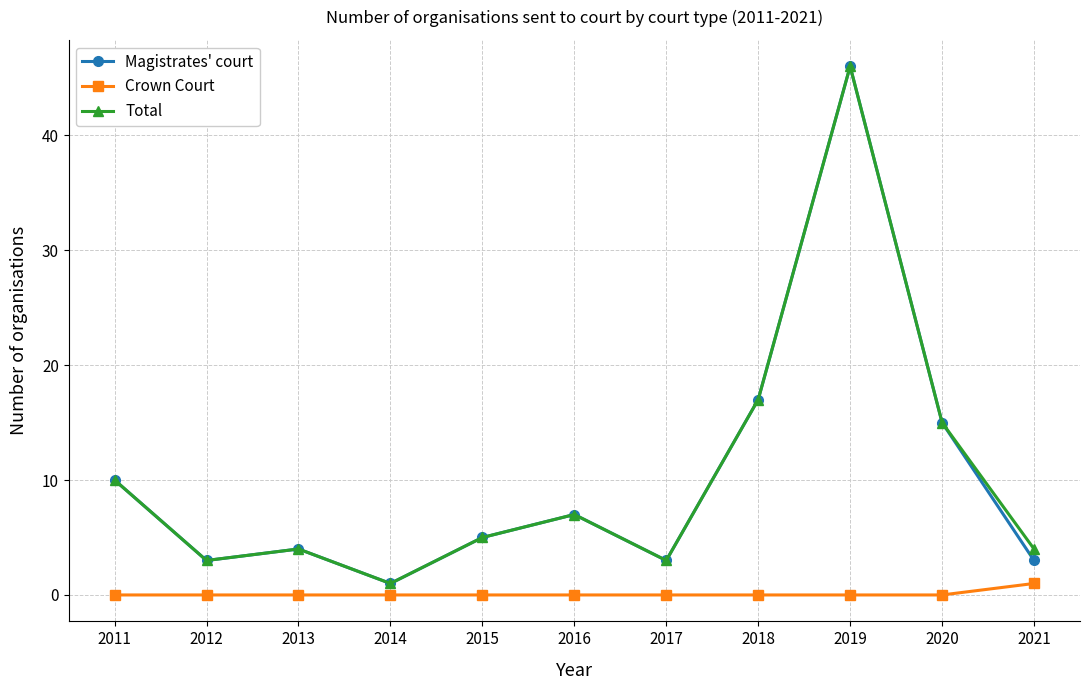

Where does the Magistrates' court series first go above 5?

2011